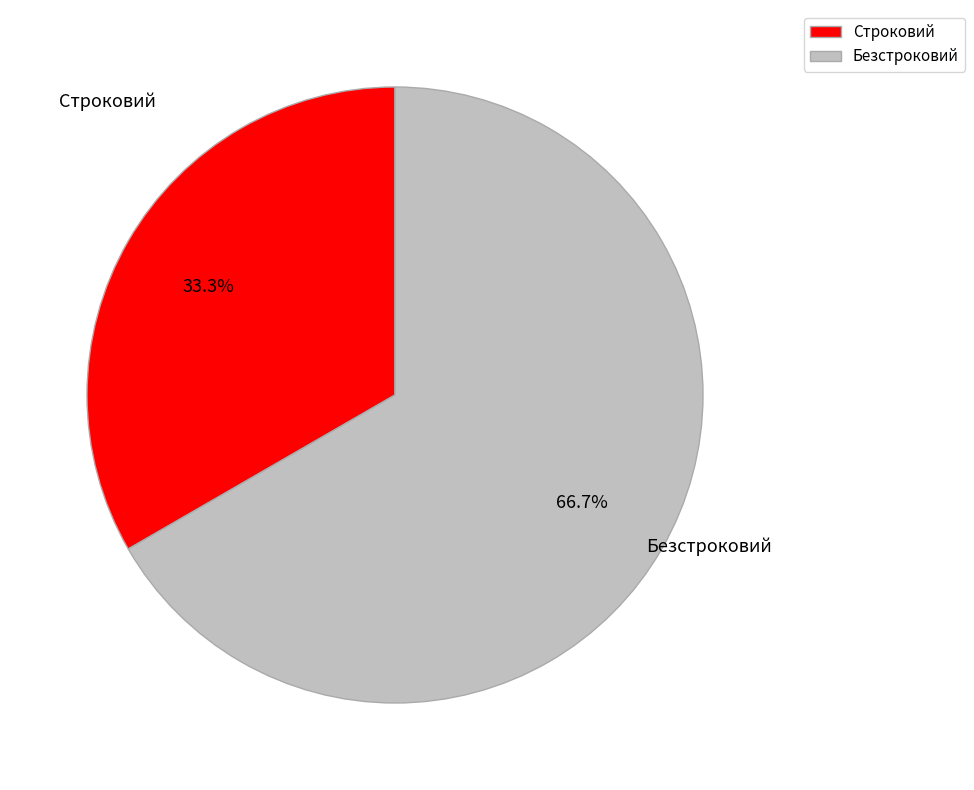

Which category has the smallest portion of the pie?

Строковий